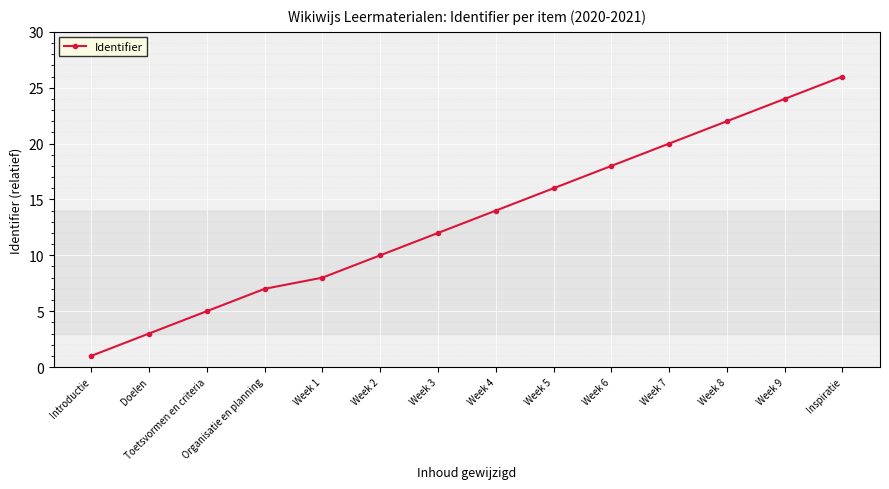

What is the sum of all values?

186